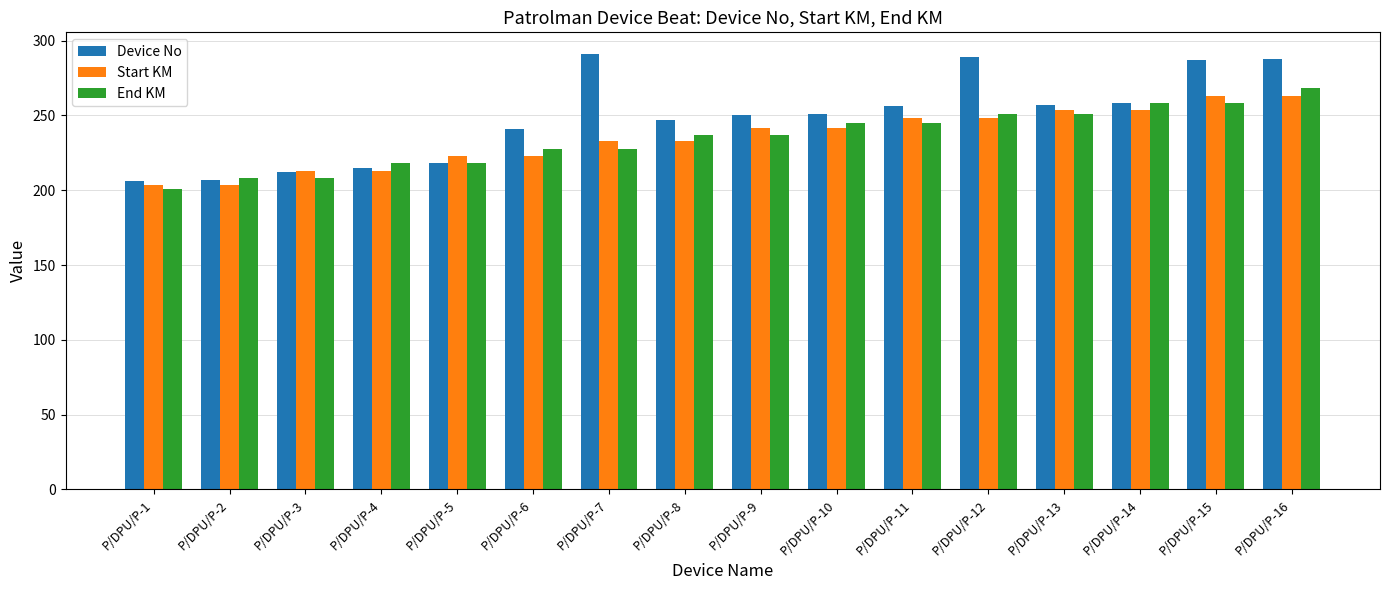

What is the lowest value of the Device No series?

206.0